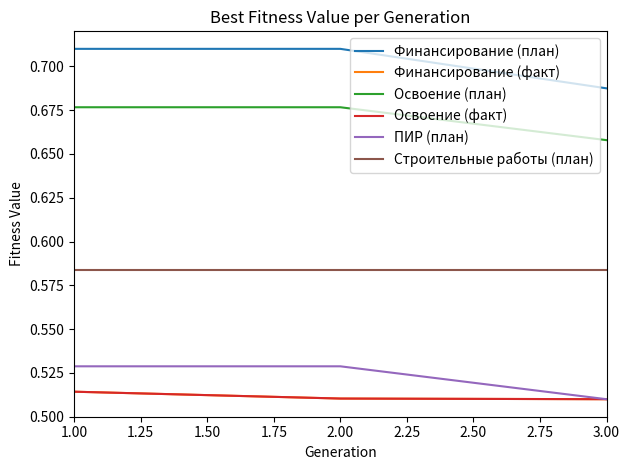

The value of Финансирование (план) at 1.00 is 0.2. True or false?

False